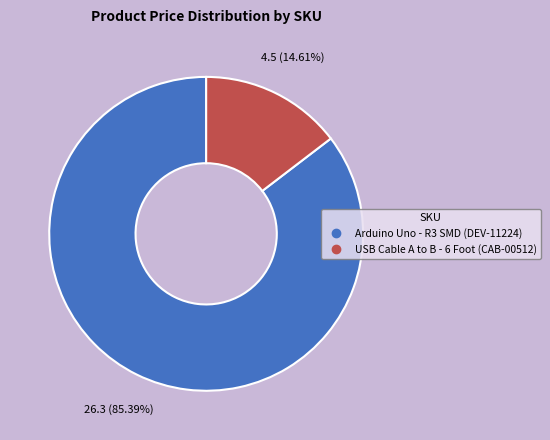

How many slices are in this pie chart?

2